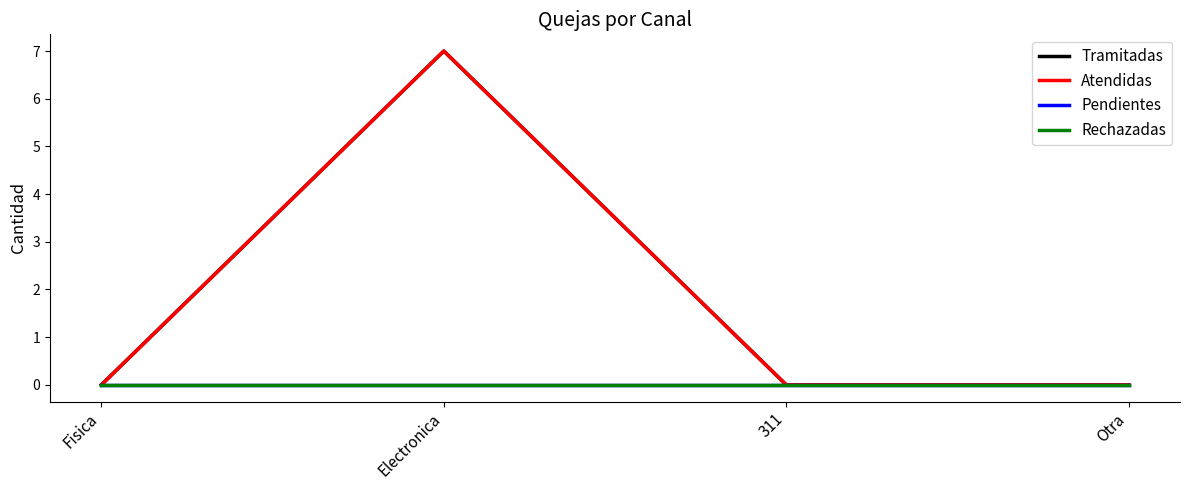

Which has a higher value, Otra or Electronica?

Electronica